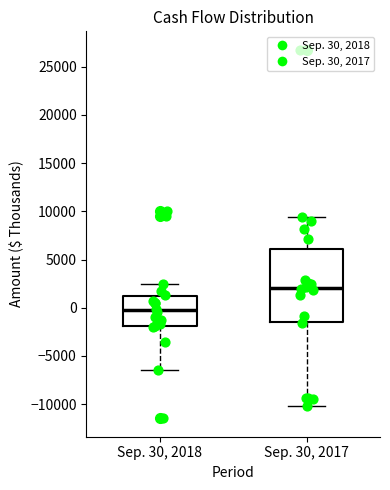

Which box is the tallest, from its lower edge to its upper edge?

Sep. 30, 2017